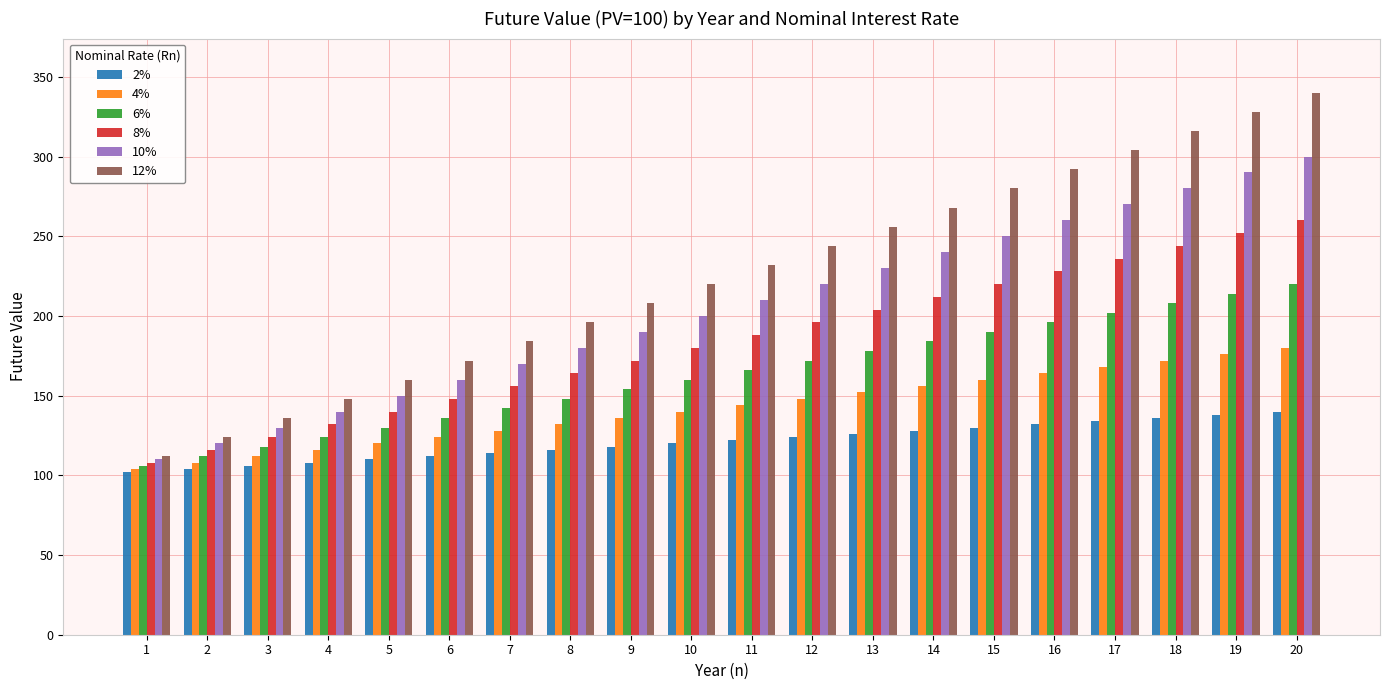

What is the value of the 10% bar at the 11th from the left?

210